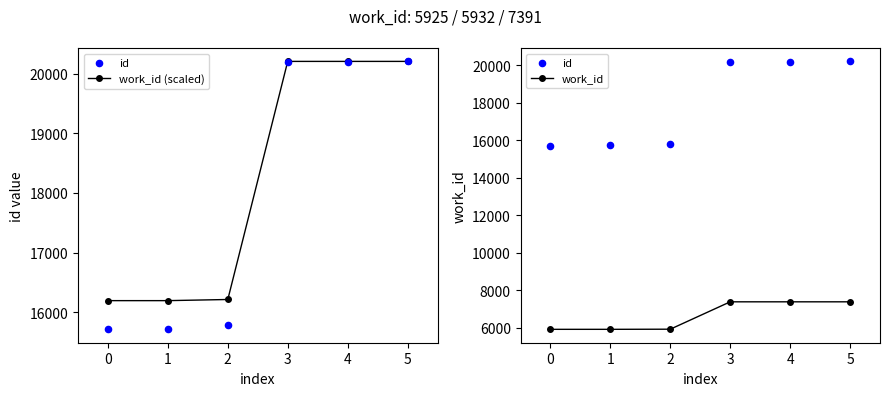

Which series has the largest total across all categories?

work_id (scaled)